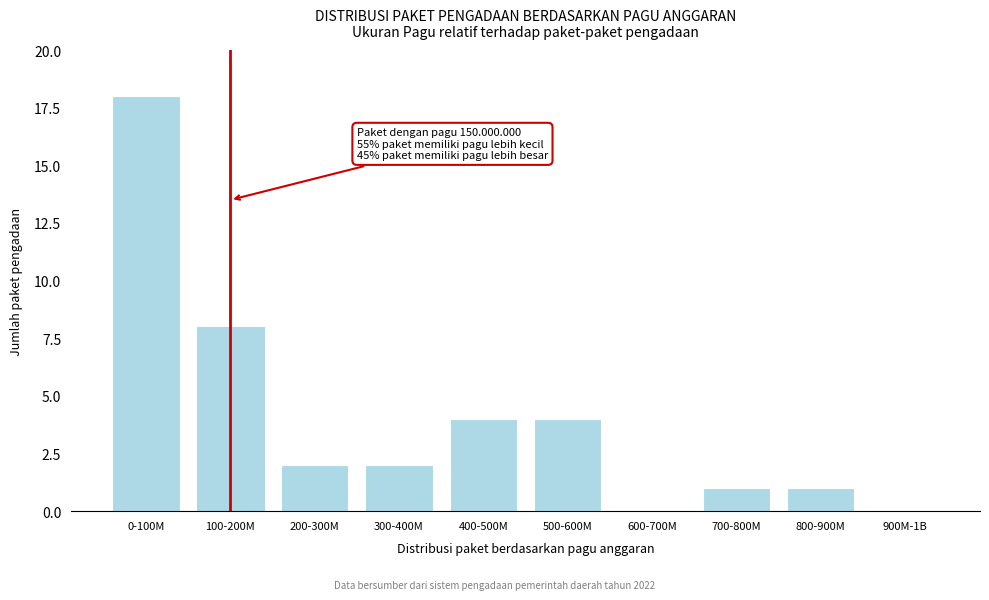

Reading left to right, what are all the values shown in this chart?

0-100M=18	100-200M=8	200-300M=2	300-400M=2	400-500M=4	500-600M=4	600-700M=0	700-800M=1	800-900M=1	900M-1B=0